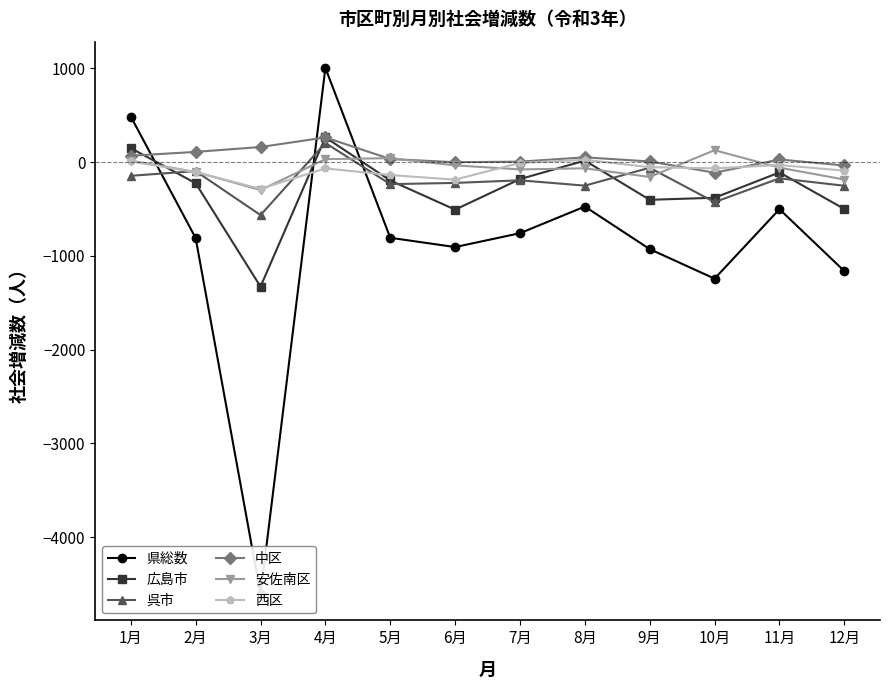

Which series has the largest range (max minus min)?

県総数